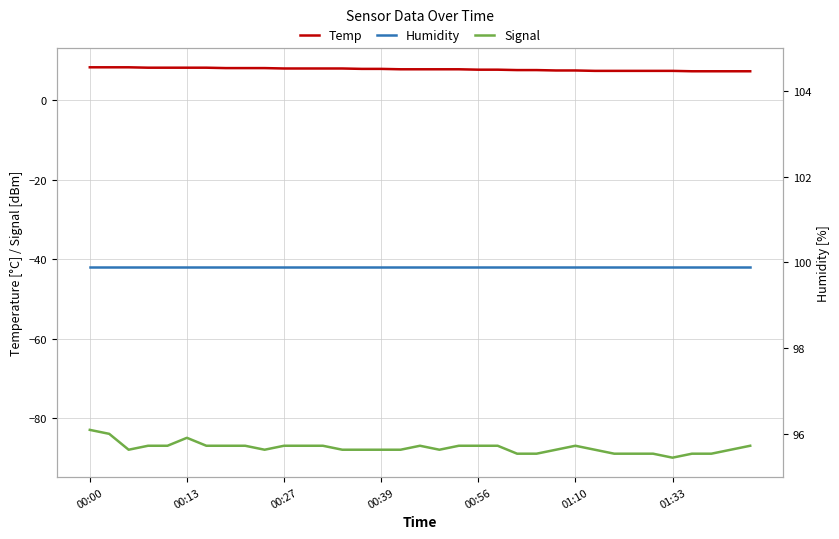

True or false: Temp and Signal intersect in this chart.

False